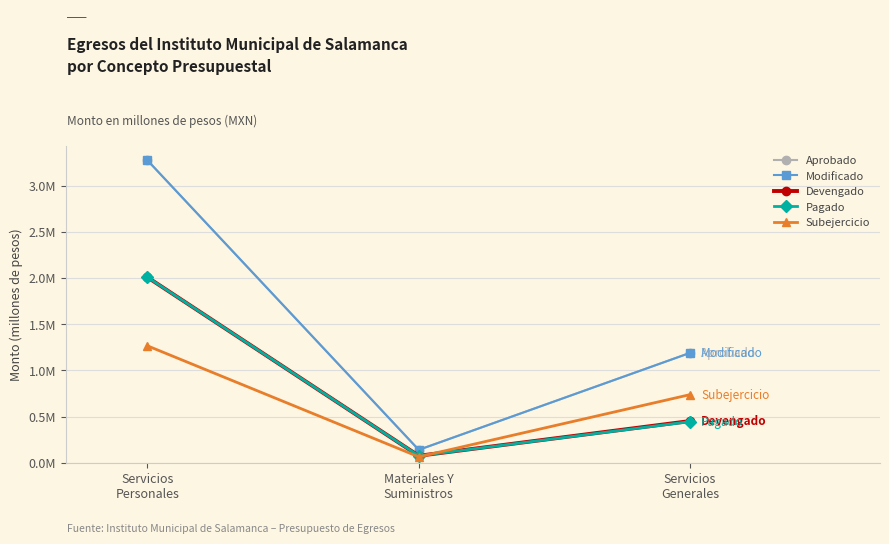

Does the chart have visible grid lines?

Yes